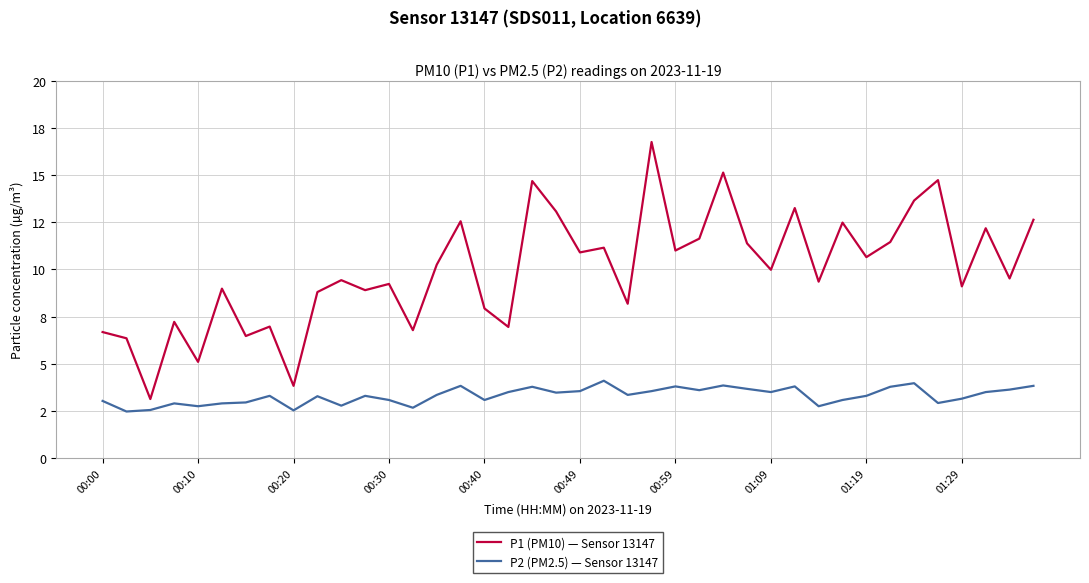

Is this an area chart (filled region under the line)?

No